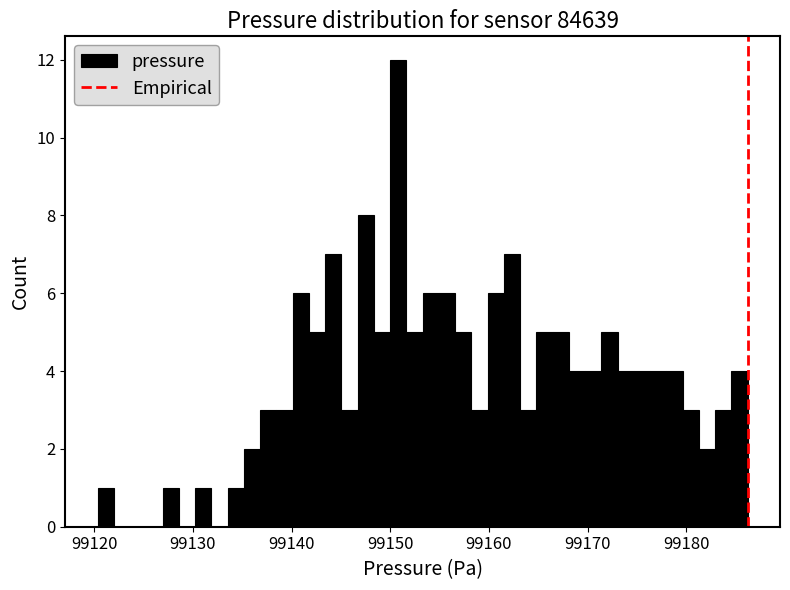

Around what value on the x-axis is the tallest bar? Give the approximate position of its centre, as read against the axis.

99151